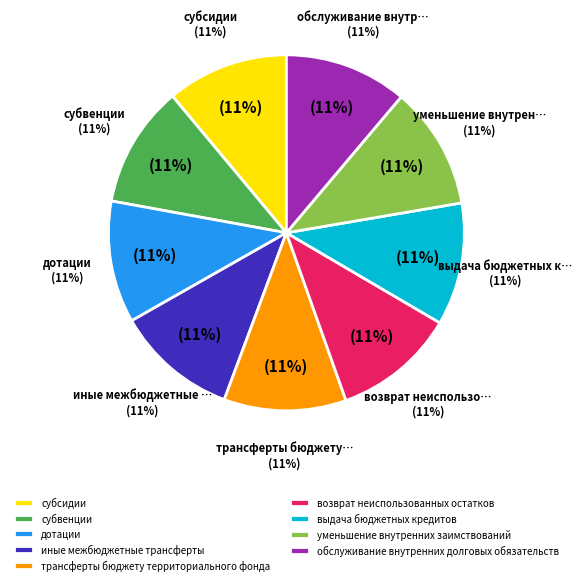

Does обслуживание внутренних долговых обязательств account for over 50% of the chart?

No